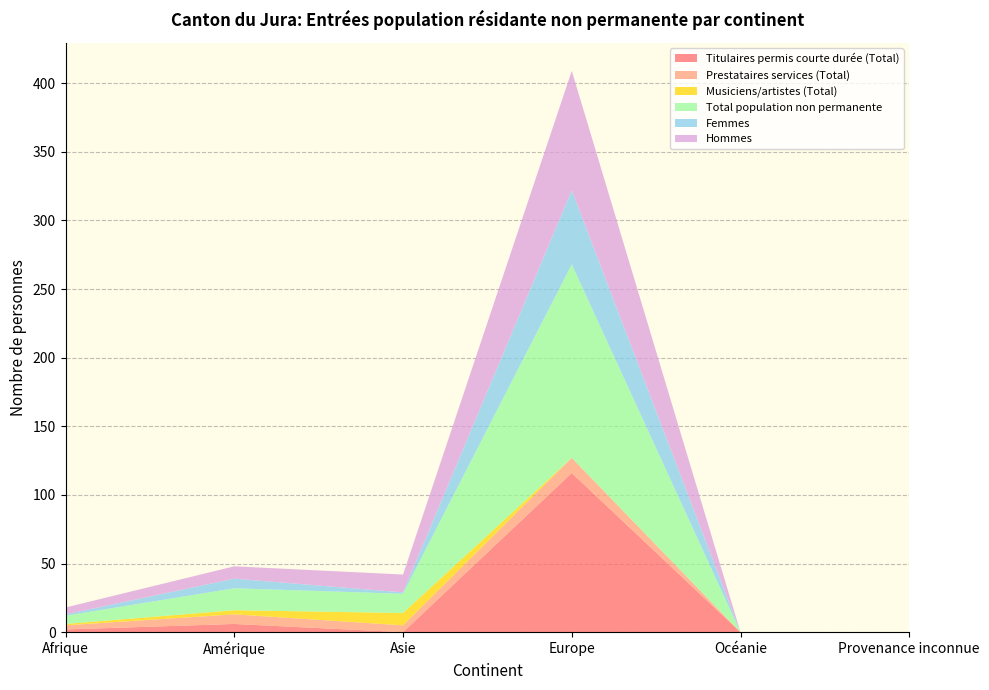

Reading left to right, list all the values displayed in this chart.

Titulaires permis courte durée (Total): Afrique=2	Amérique=6	Asie=0	Europe=116	Océanie=0	Provenance inconnue=0
Prestataires services (Total): Afrique=3	Amérique=7	Asie=5	Europe=11	Océanie=0	Provenance inconnue=0
Musiciens/artistes (Total): Afrique=1	Amérique=3	Asie=9	Europe=0	Océanie=0	Provenance inconnue=0
Total population non permanente: Afrique=6	Amérique=16	Asie=14	Europe=141	Océanie=0	Provenance inconnue=0
Femmes: Afrique=1	Amérique=7	Asie=1	Europe=54	Océanie=0	Provenance inconnue=0
Hommes: Afrique=5	Amérique=9	Asie=13	Europe=87	Océanie=0	Provenance inconnue=0